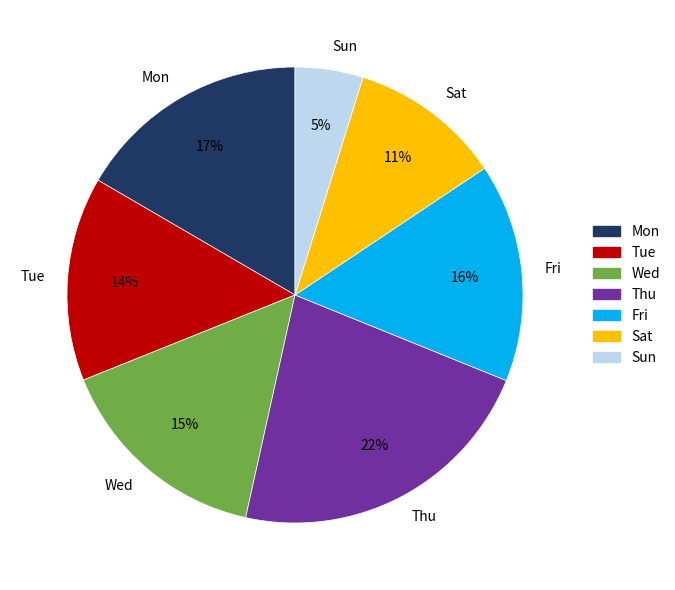

How many slices are in this pie chart?

7